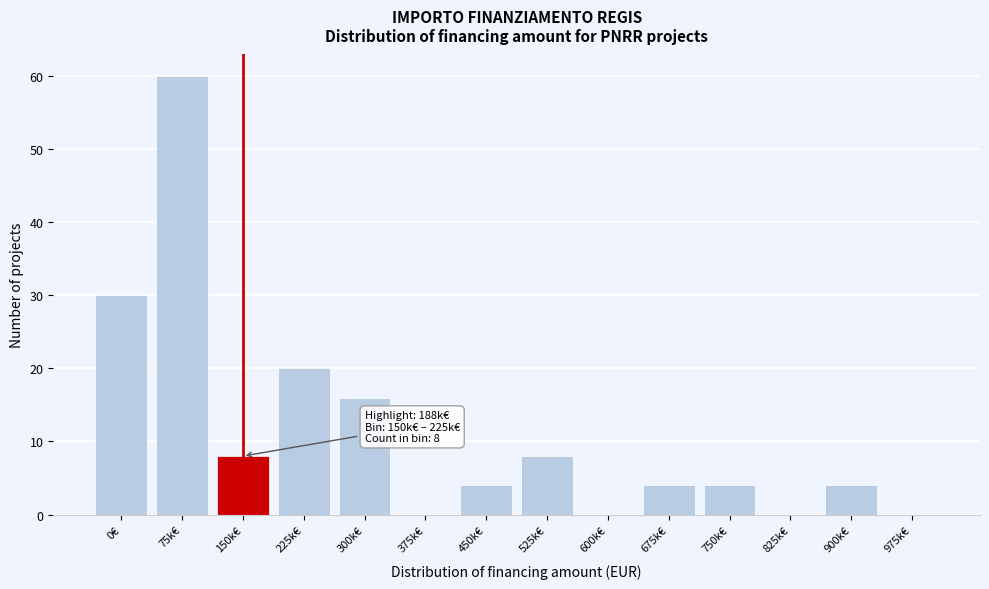

Reading left to right, transcribe all the data shown in this chart.

0€=30	75k€=60	150k€=8	225k€=20	300k€=16	375k€=0	450k€=4	525k€=8	600k€=0	675k€=4	750k€=4	825k€=0	900k€=4	975k€=0